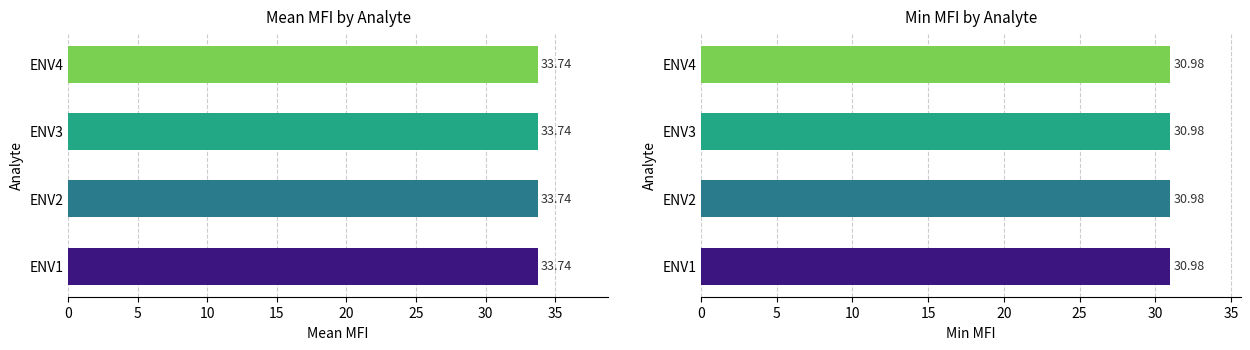

What is the spread (max minus min) of values at ENV1?

2.8